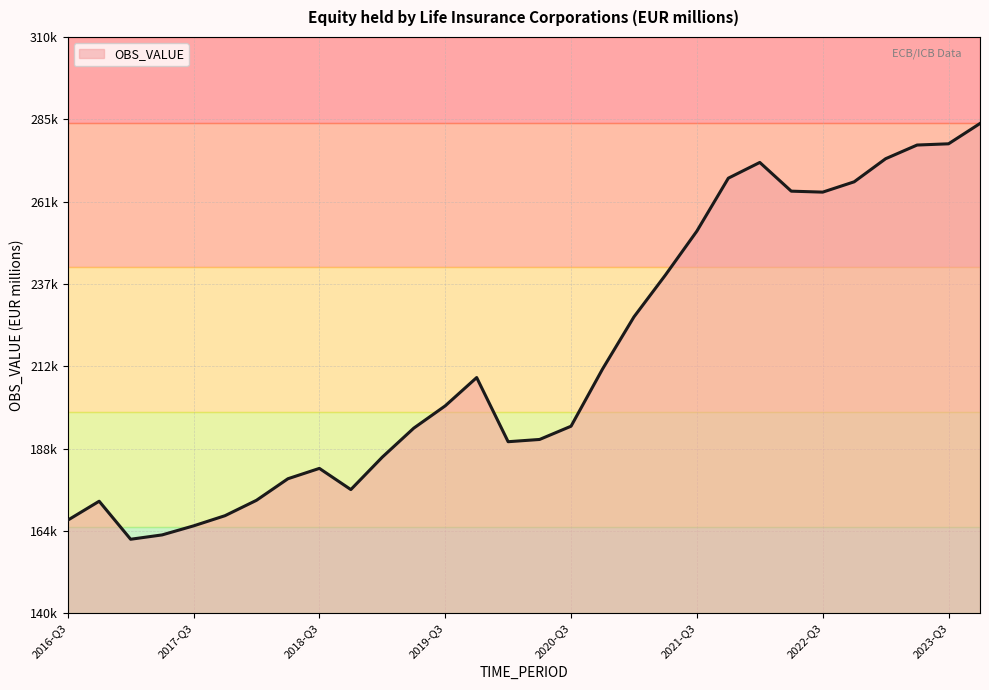

What is the average value?

215500.1